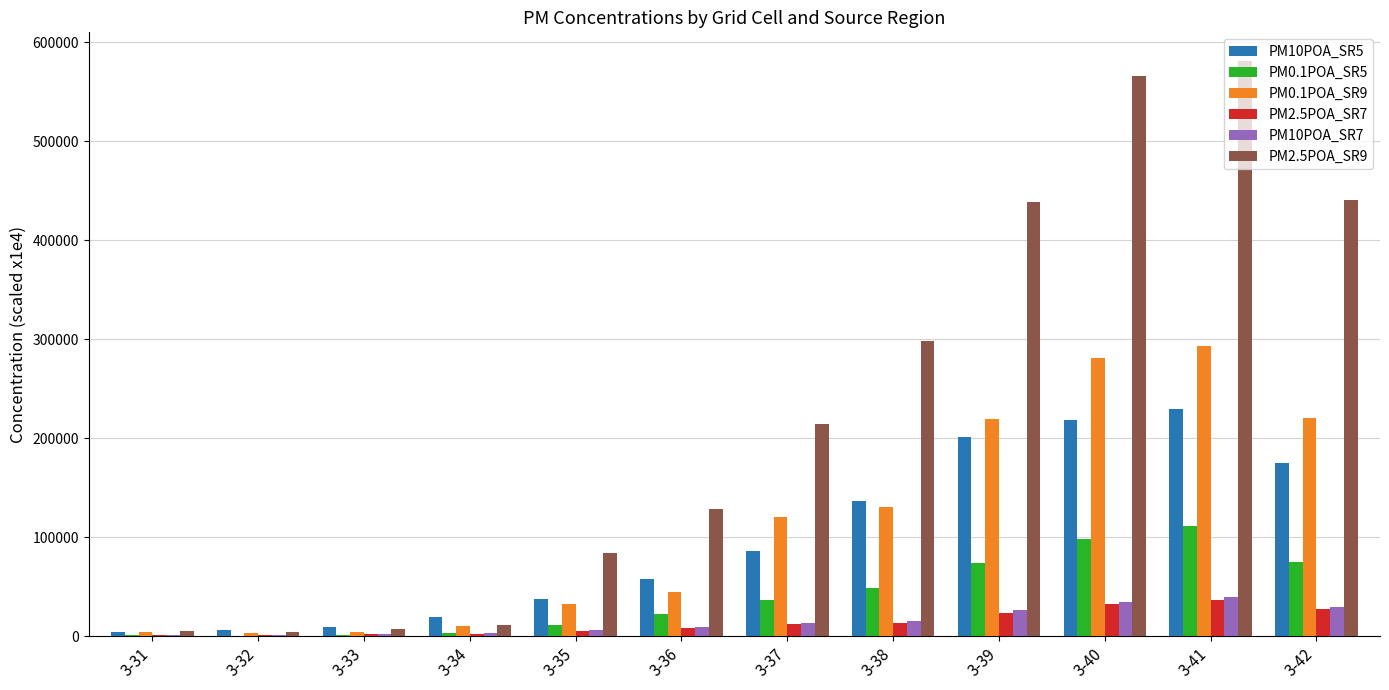

The value of PM2.5POA_SR7 at 3-31 is 990.0. True or false?

True